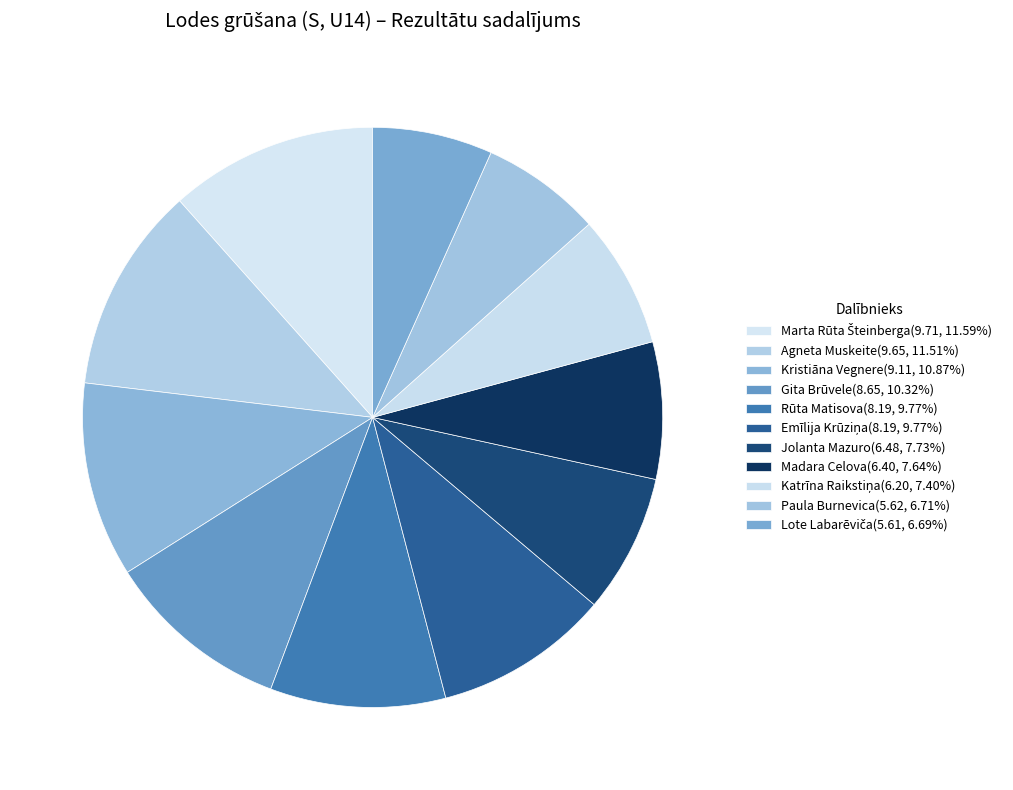

How many segments does this pie chart have?

11